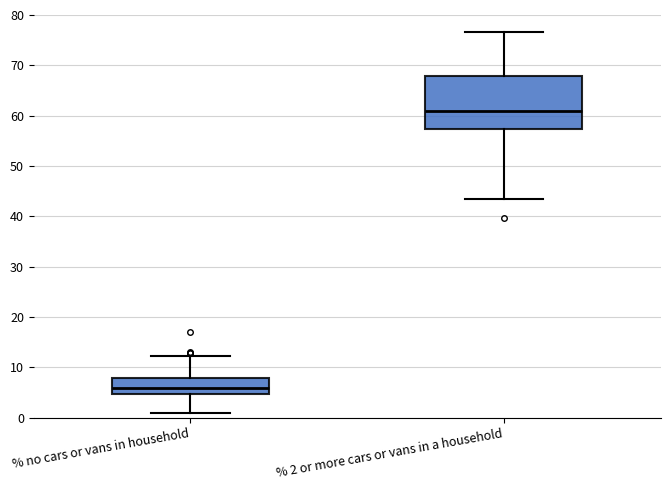

Comparing the boxes themselves (not the whiskers), which one is the tallest?

% 2 or more cars or vans in a household